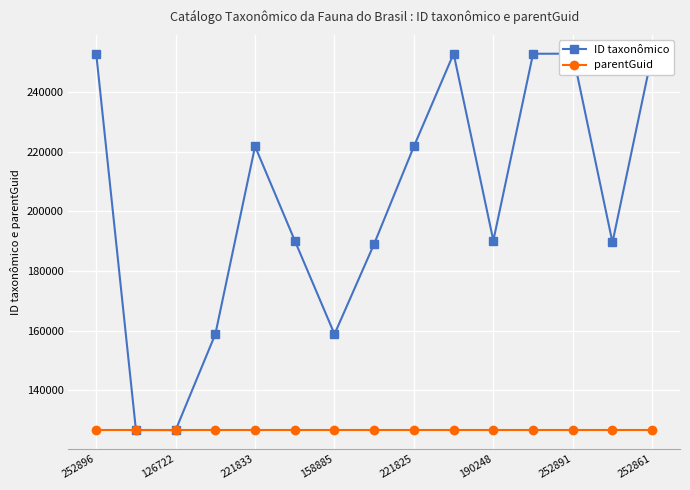

At how many categories does at least one series exceed 233228?

5